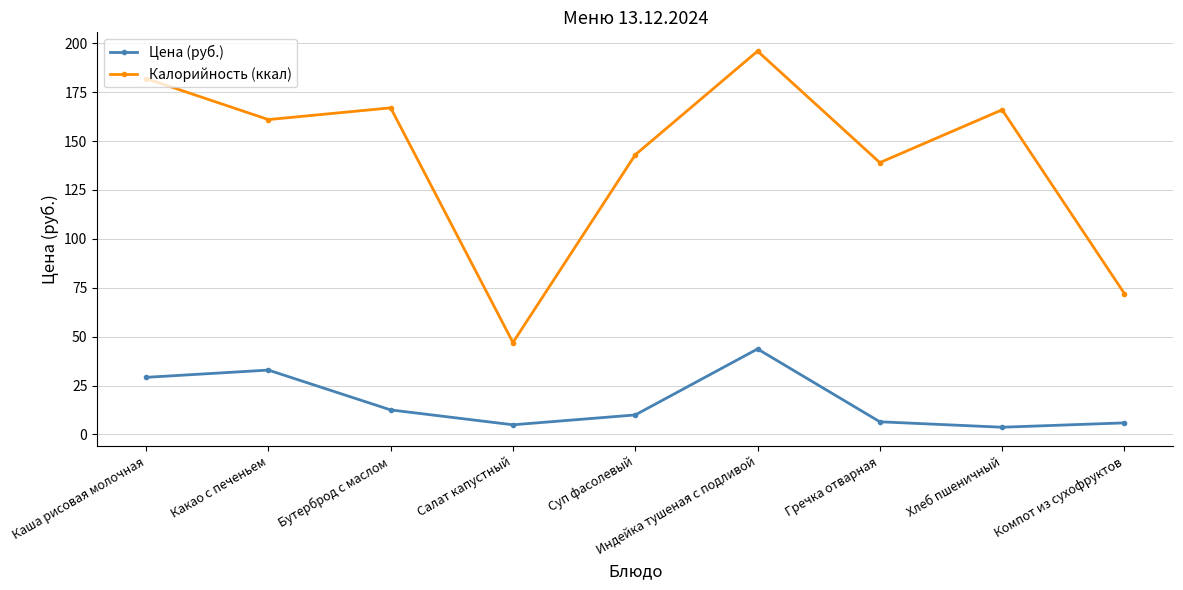

At which label does Калорийность (ккал) first exceed 161?

Каша рисовая молочная